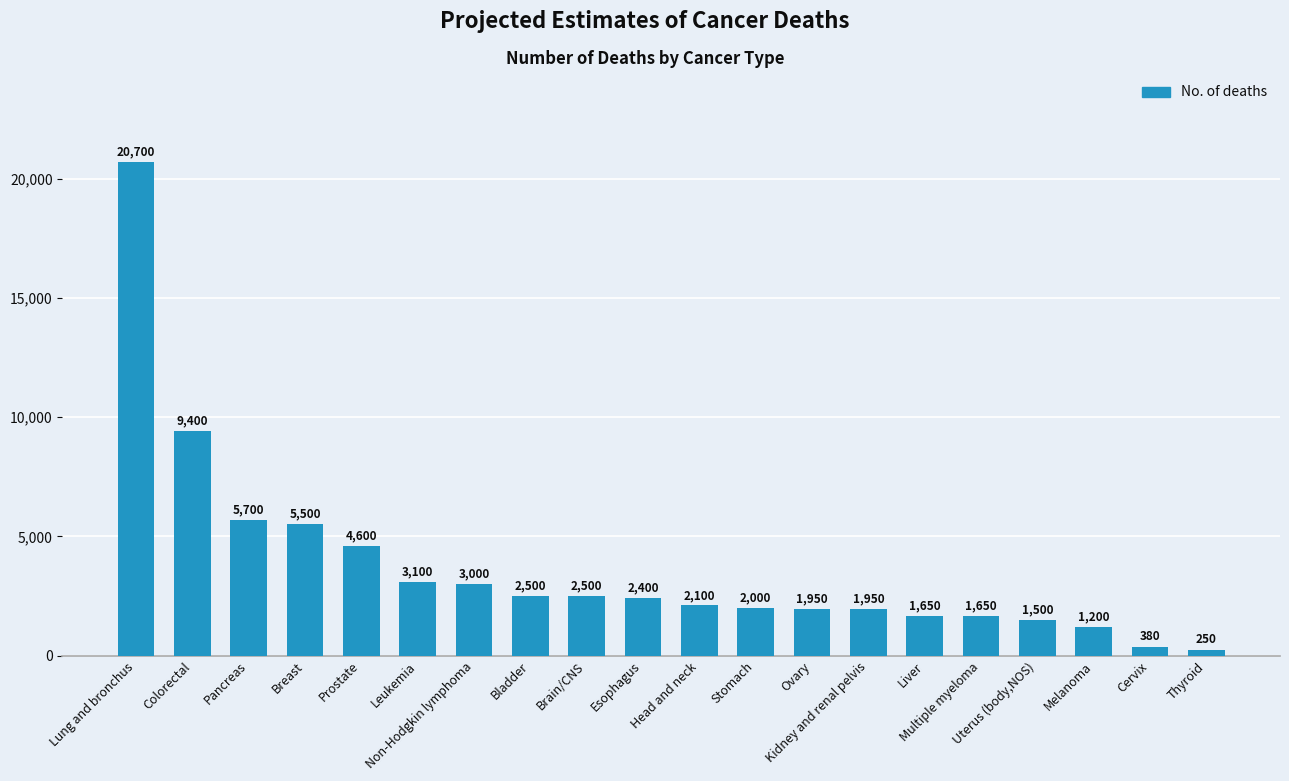

What is the value of the 15th bar from the left?

1650